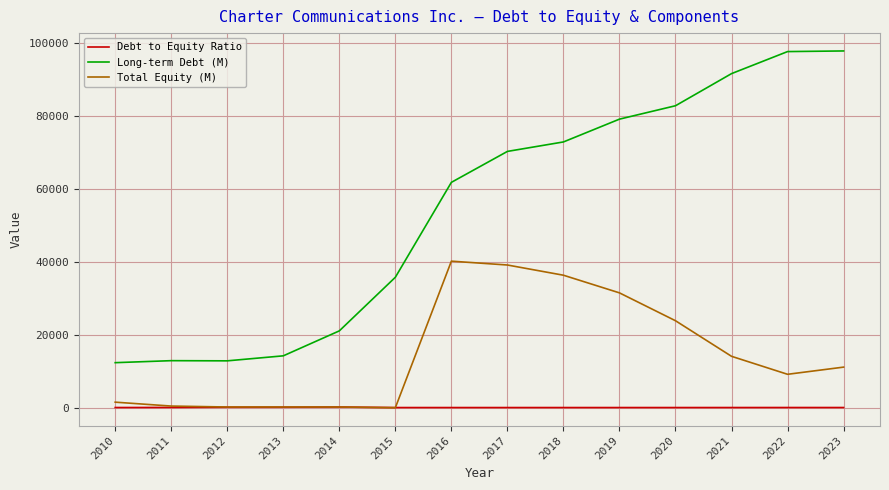

True or false: Debt to Equity Ratio and Long-term Debt (M) cross at least once.

False